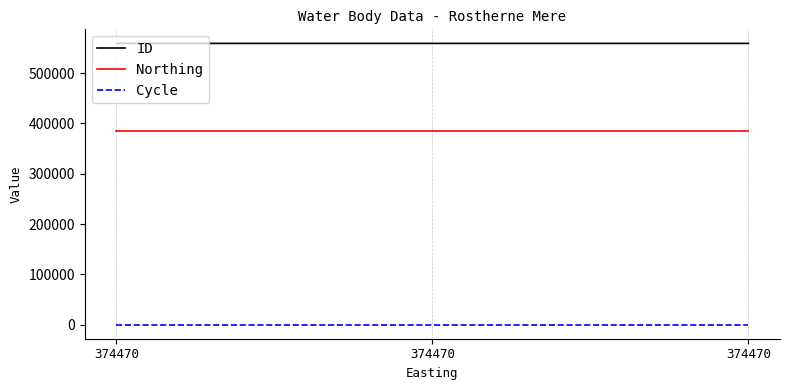

Reading right to left, what are all the values shown in this chart?

ID: 559130	559131	559129
Northing: 384188	384188	384188
Cycle: 3	3	3